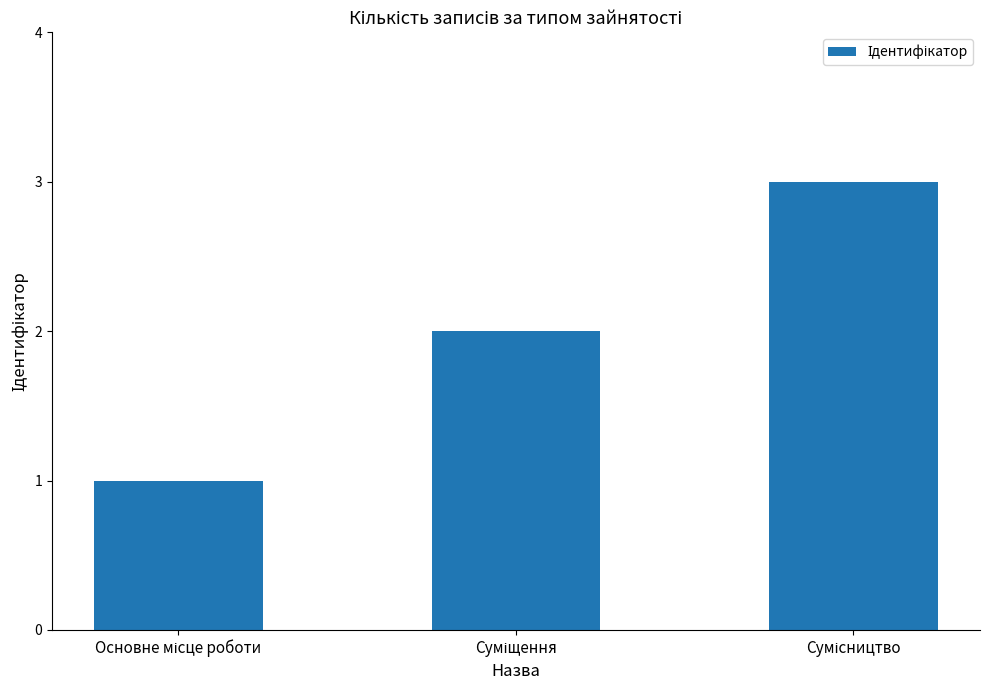

What is the sum of all values?

6